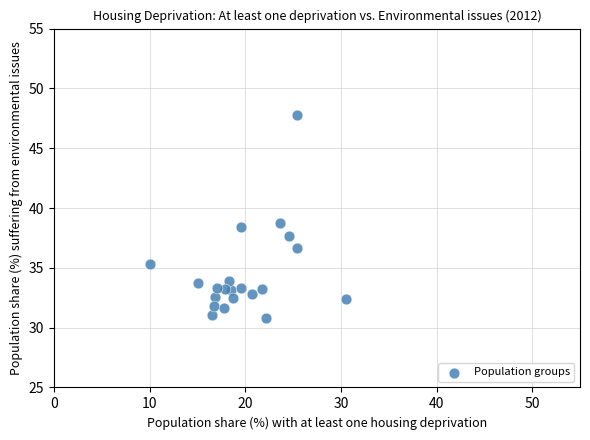

What is the range of X values (max minus min)?

20.4